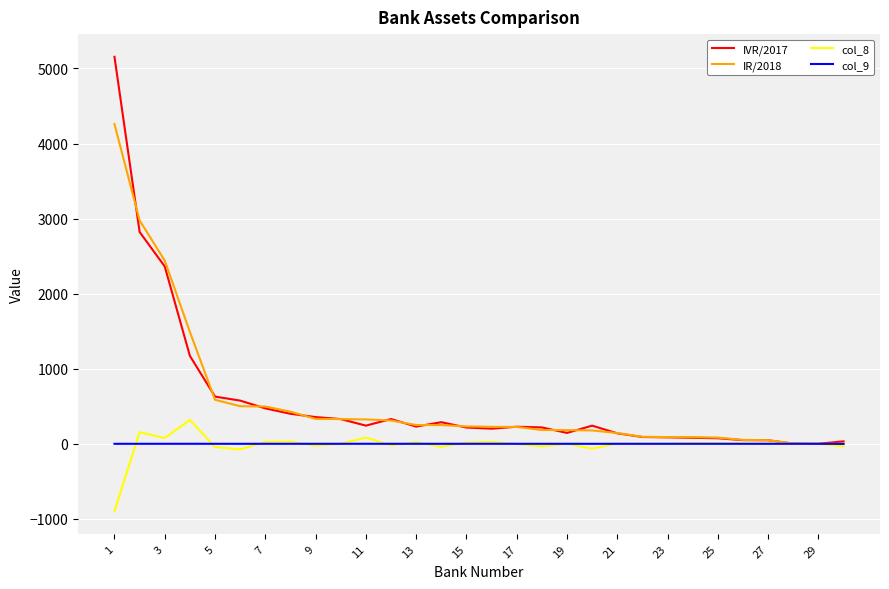

Which series has the largest range (max minus min)?

IVR/2017